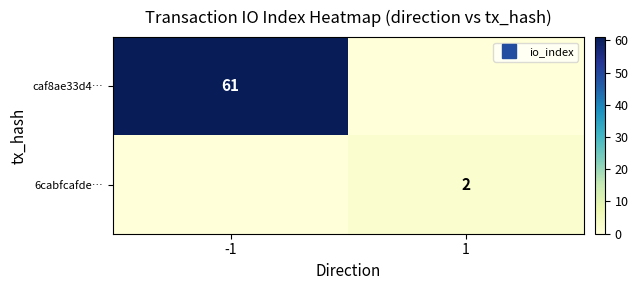

How many values in the caf8ae33d4… series are below 61?

1